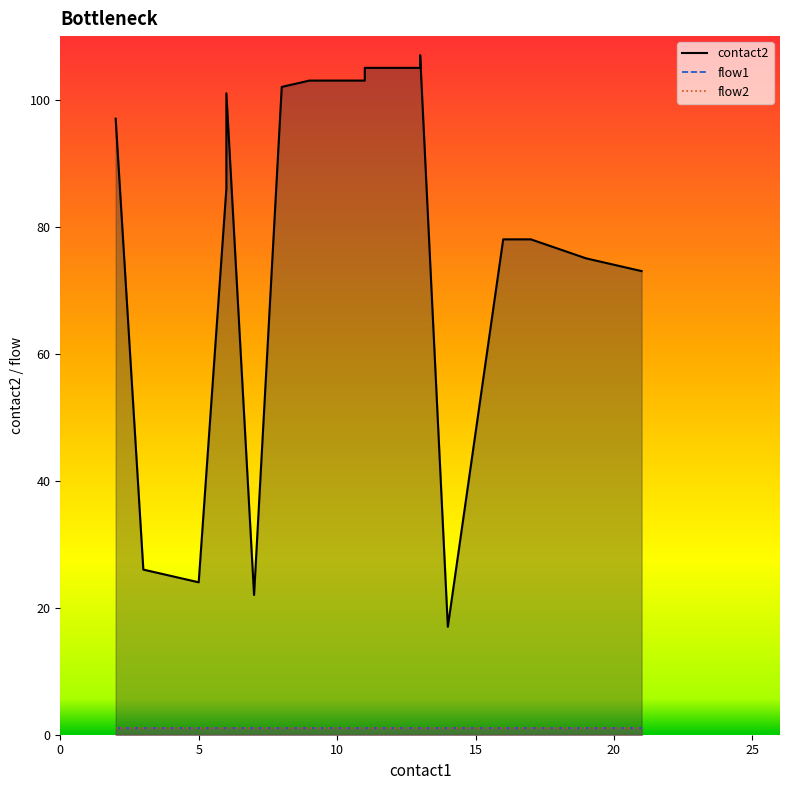

Where is flow2 nearest to the value 1?

2